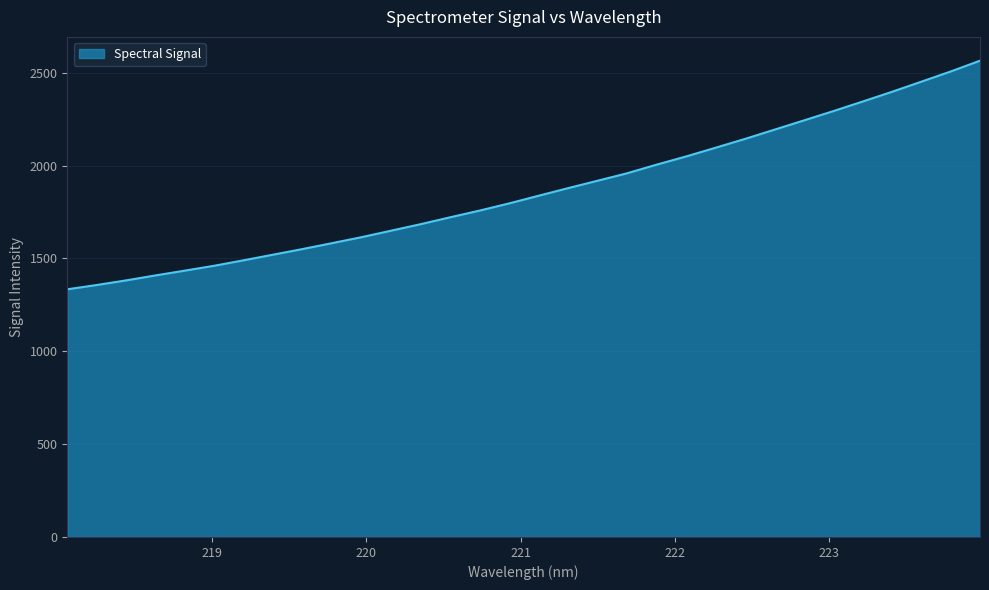

What is the difference between the maximum and minimum values?

1231.1